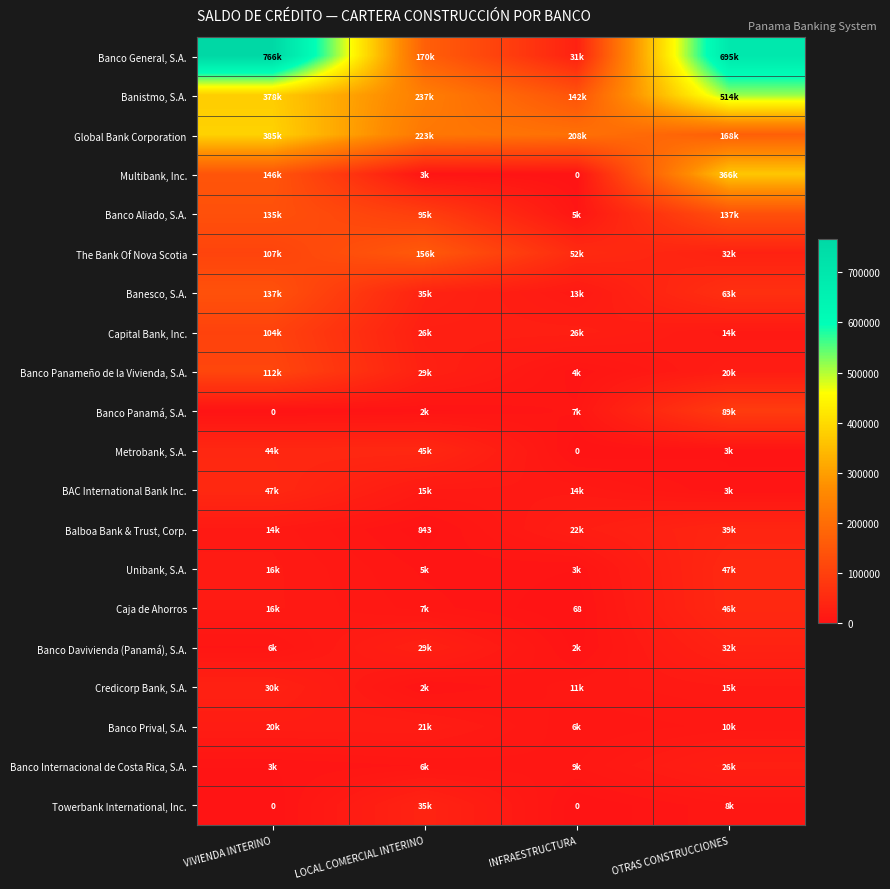

What is the total value across all series at OTRAS CONSTRUCCIONES?

2326449.5